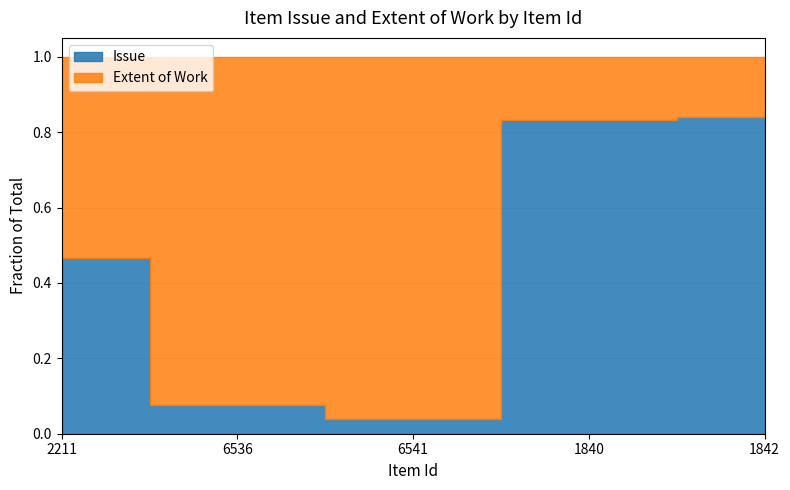

Read the Issue value at 1840, to the nearest 10.

100